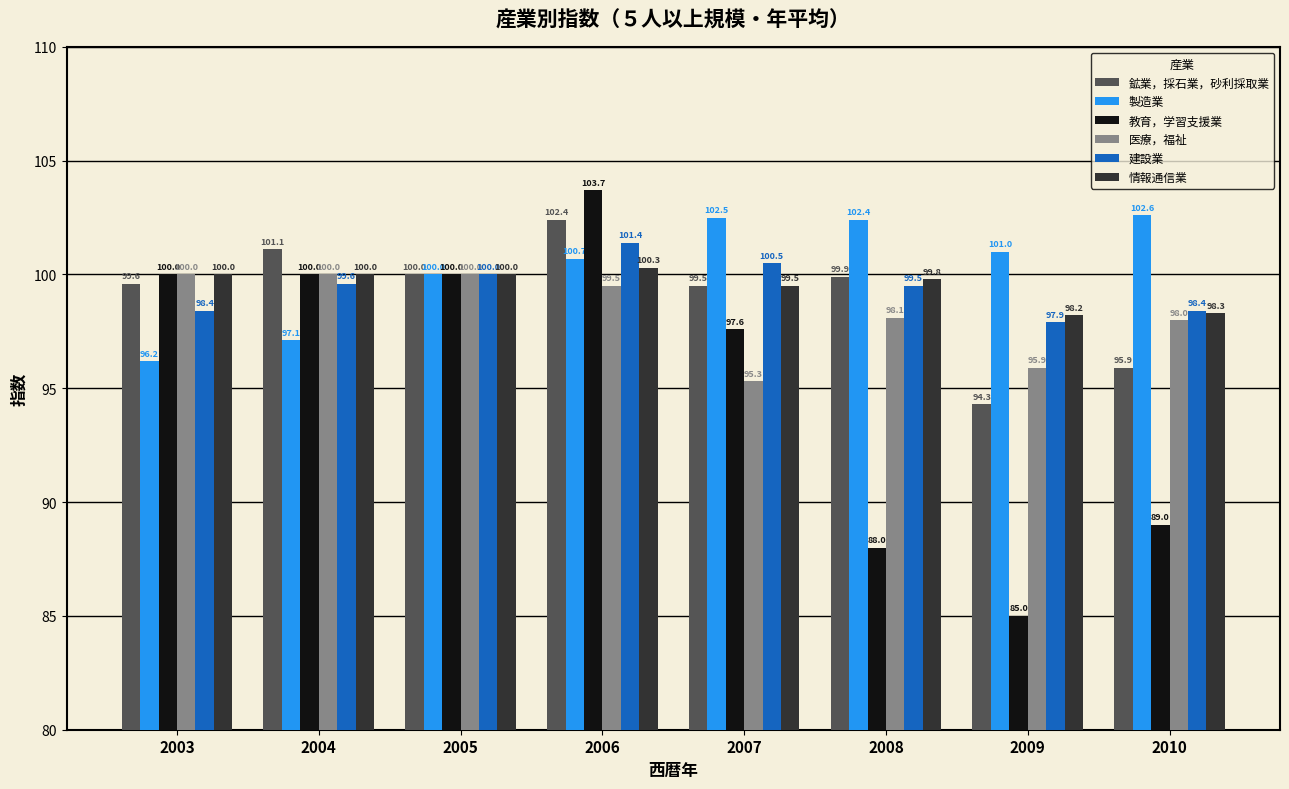

How many bars are there in each group?

6